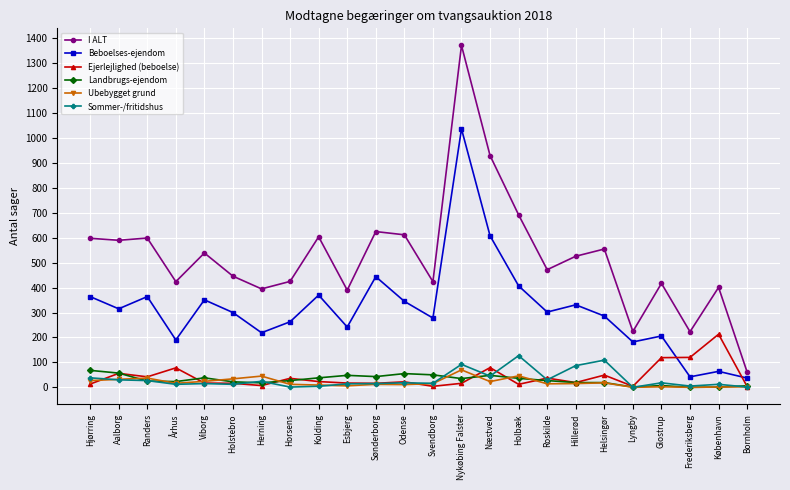

Count the number of data series in this chart.

6